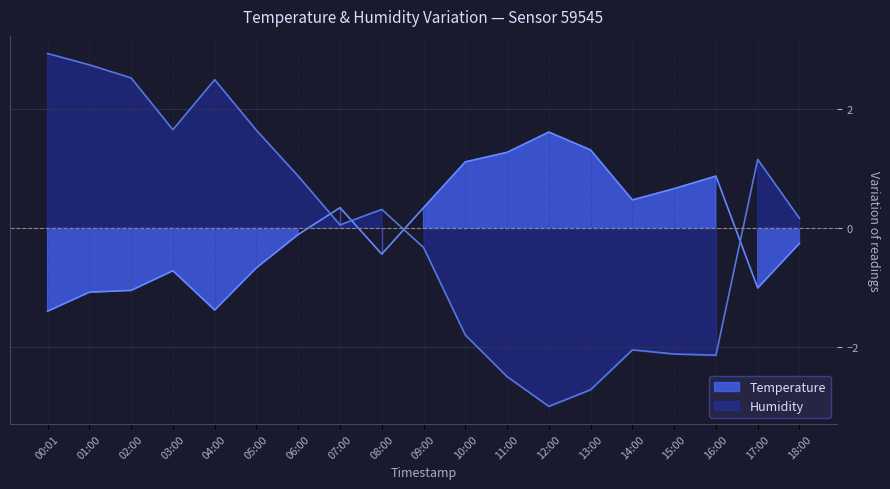

Between 08:00 and 17:00, which is larger?

08:00